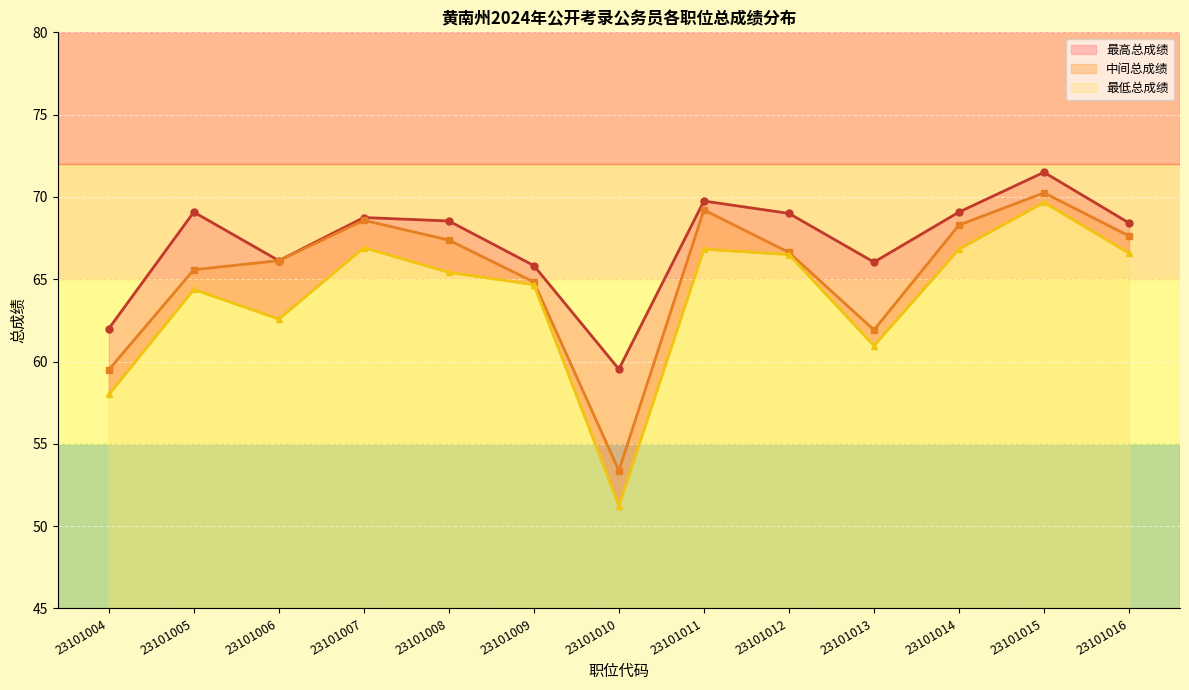

Which label corresponds to the smallest value in the chart?

23101010